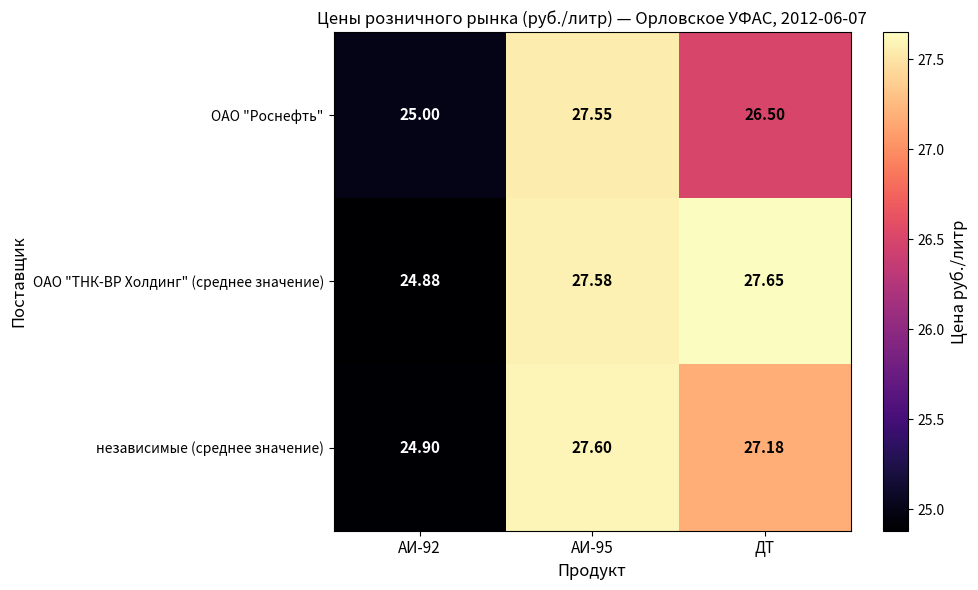

Where is ОАО "Роснефть" nearest to the value 26?

ДТ